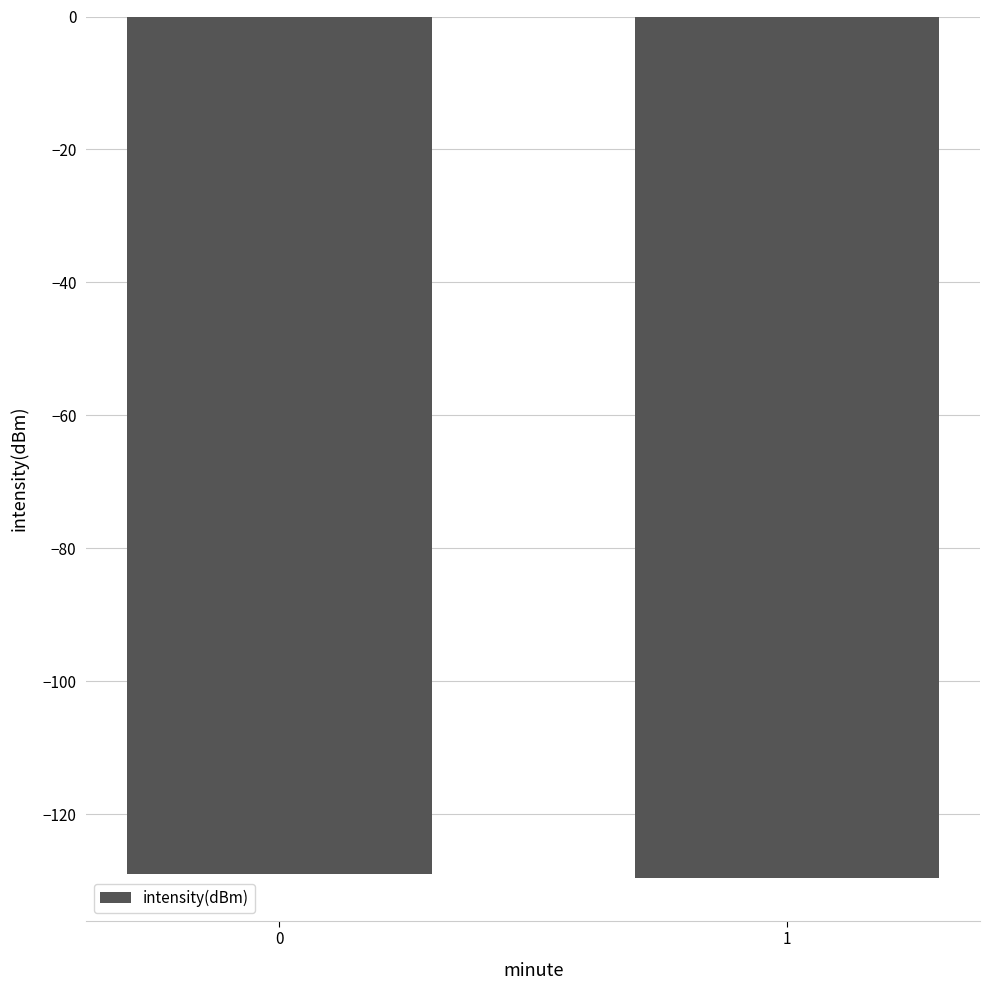

What is the difference between the maximum and minimum values?

0.5